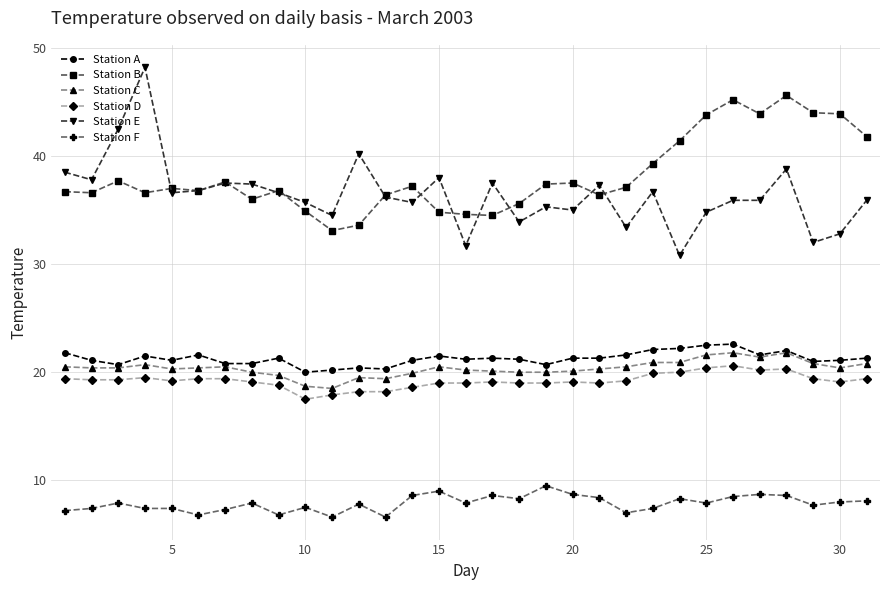

What is the value of the Station B point at the 17th from the left?

34.5